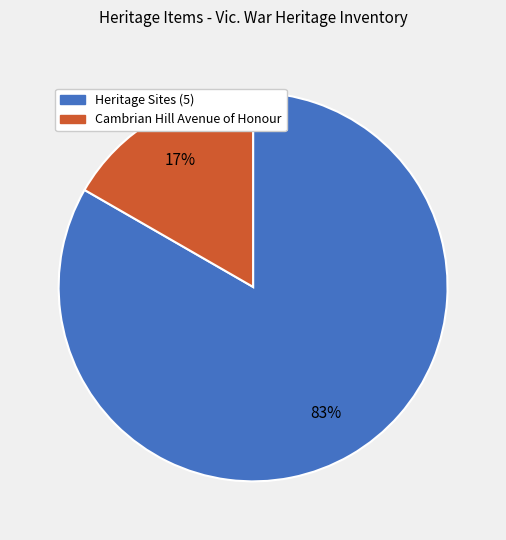

Is there any slice that represents more than half of the pie?

Yes